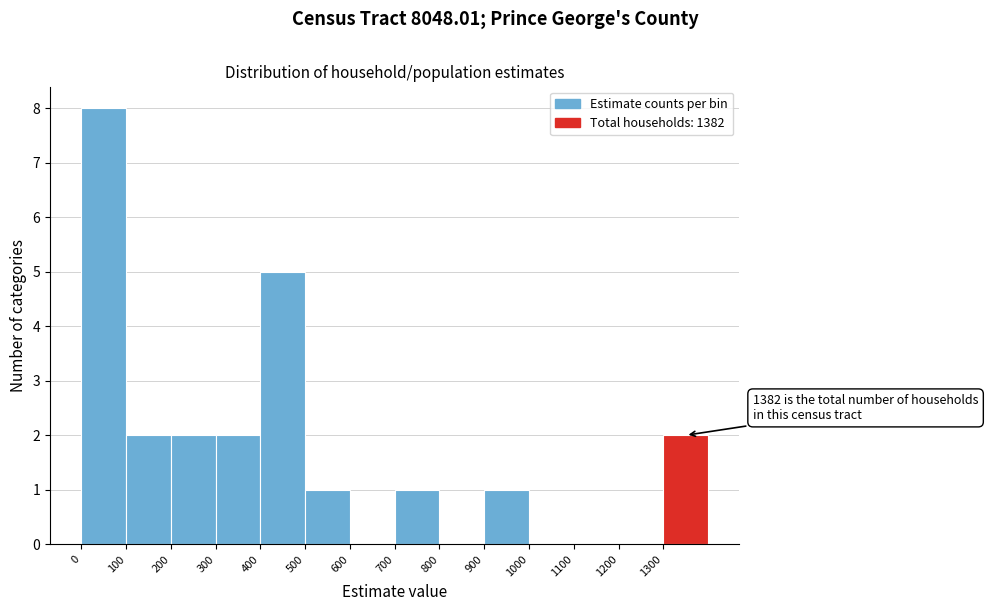

Which range on the x-axis has the tallest bar?

0 to 100